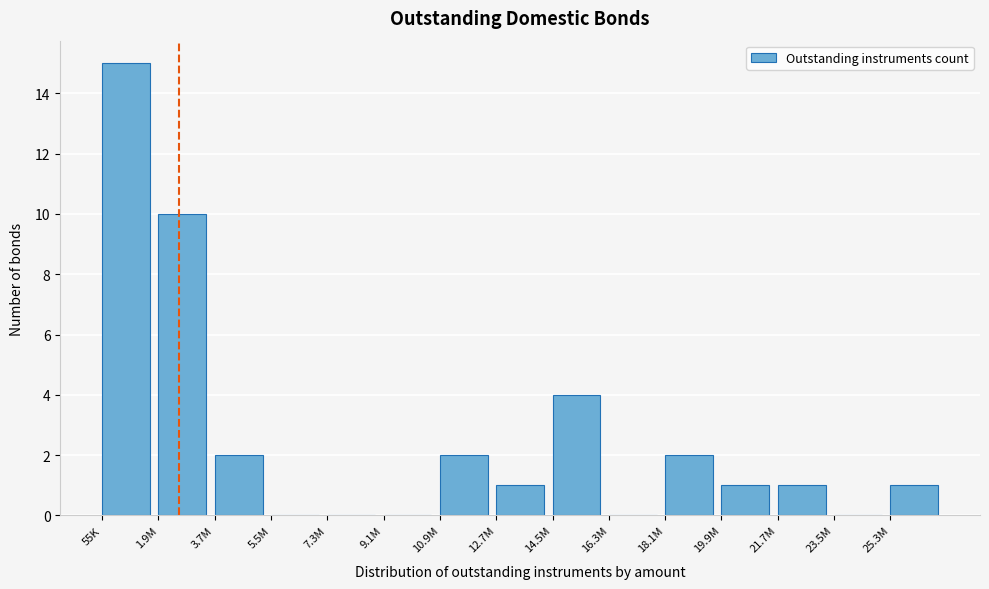

Reading left to right, extract all data points from this chart.

55K=15	1.9M=10	3.7M=2	5.5M=0	7.3M=0	9.1M=0	10.9M=2	12.7M=1	14.5M=4	16.3M=0	18.1M=2	19.9M=1	21.7M=1	23.5M=0	25.3M=1